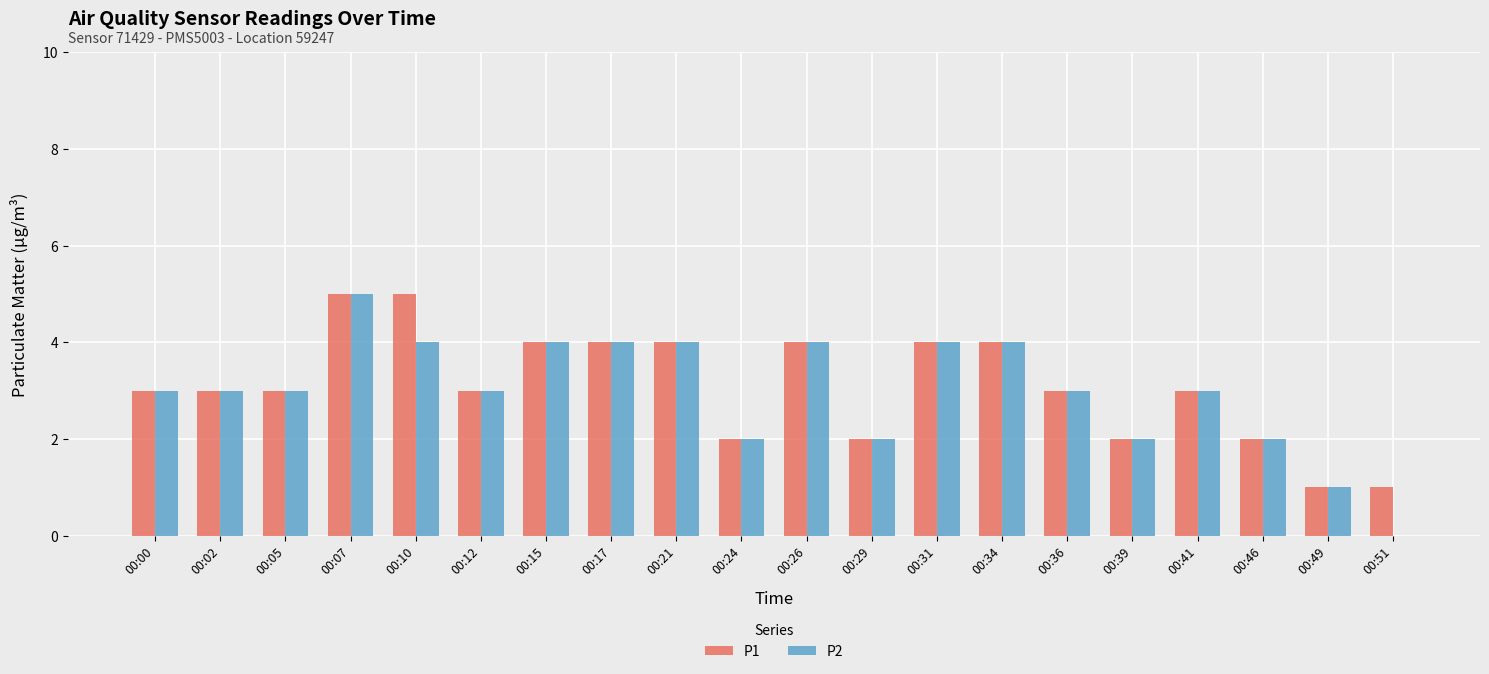

Is it true that P2 equals 2 at 00:41?

False